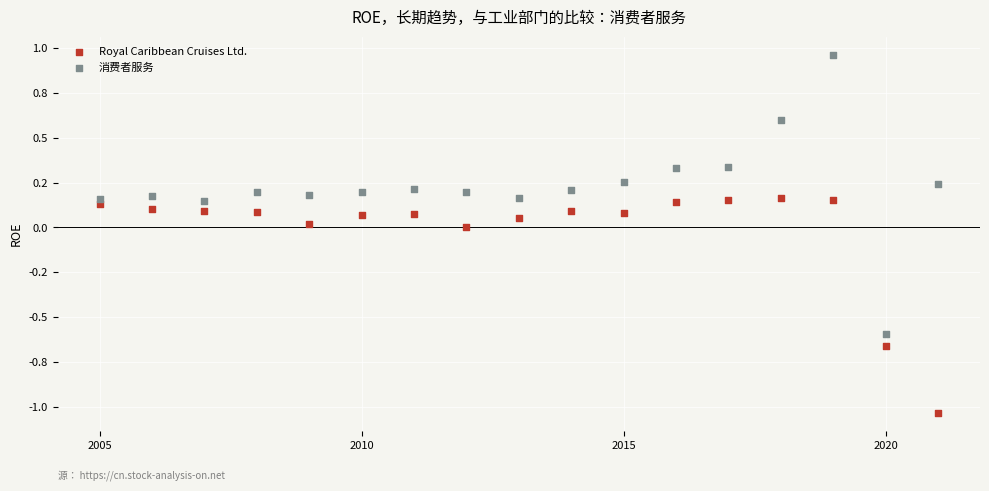

What are all the series names shown in the legend?

Royal Caribbean Cruises Ltd., 消费者服务